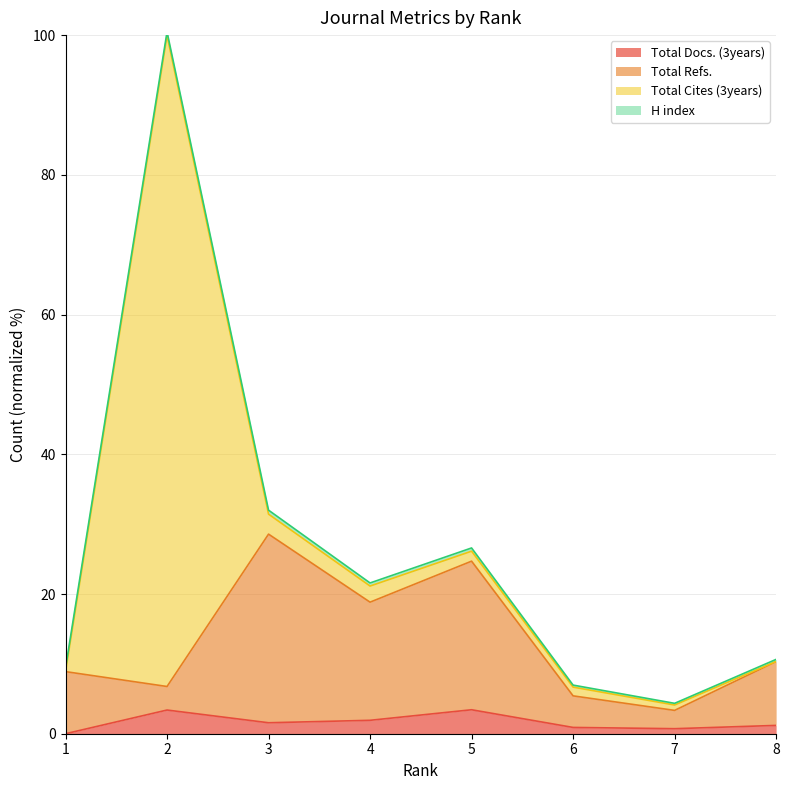

Which category has the lowest value in the Total Refs. series?

7